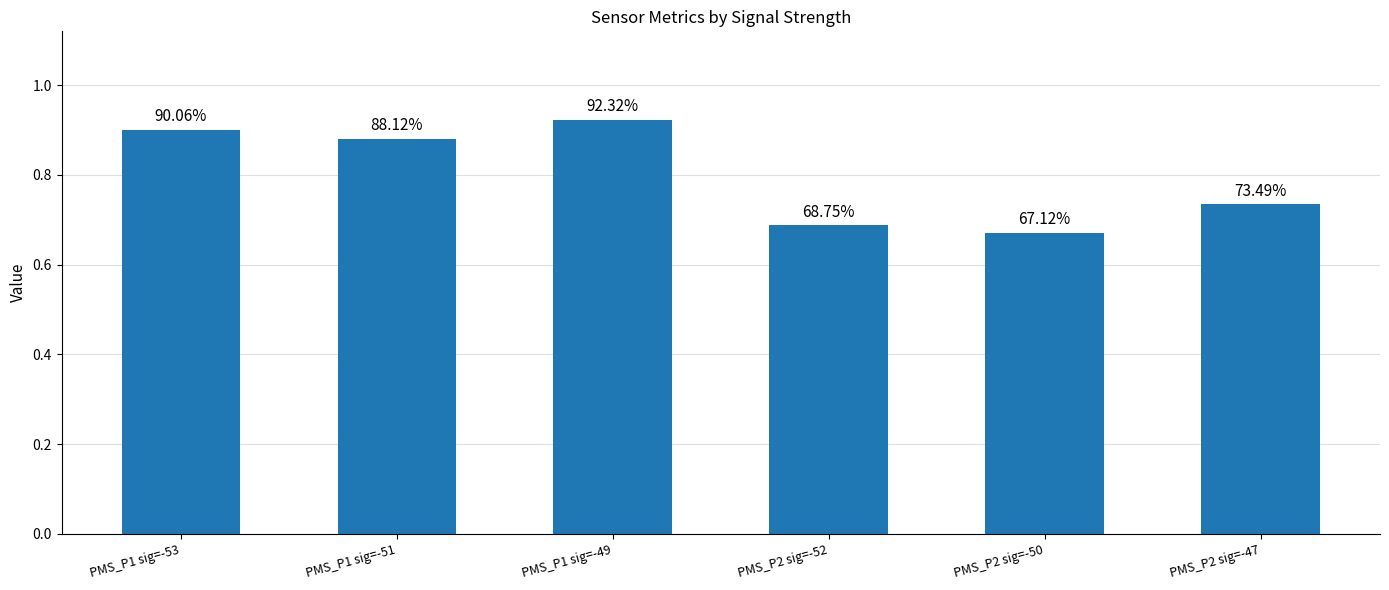

The chart shows a value of 0.7 at PMS_P2 sig=-50. True or false?

True